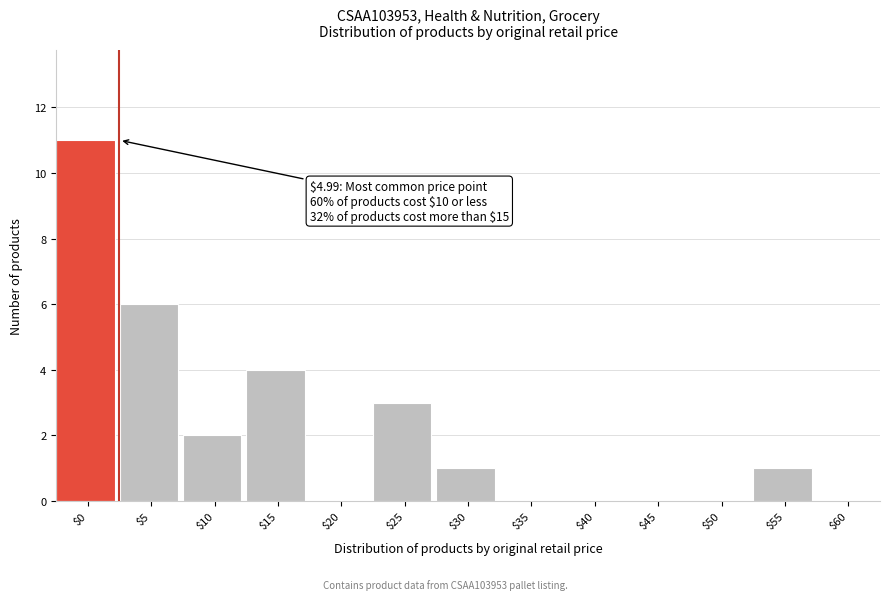

Is it true that the value at $20 is 5?

False